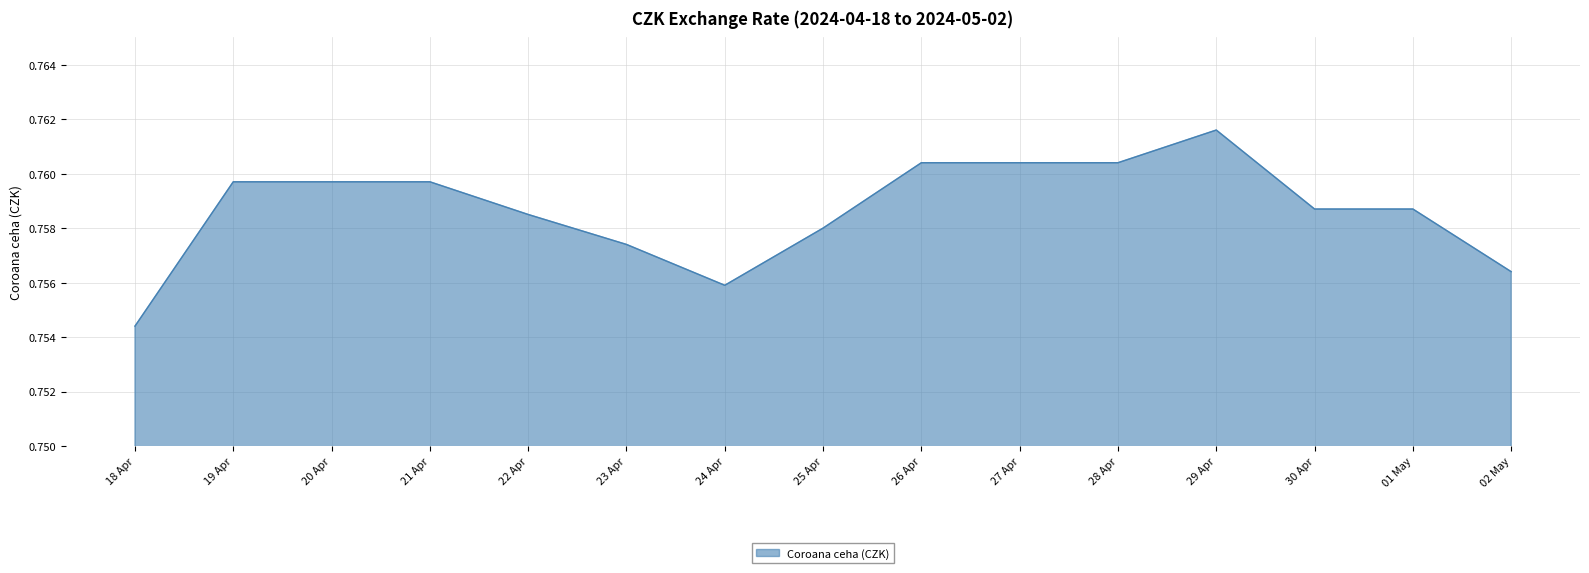

Count the values in the range 0 to 1.

15